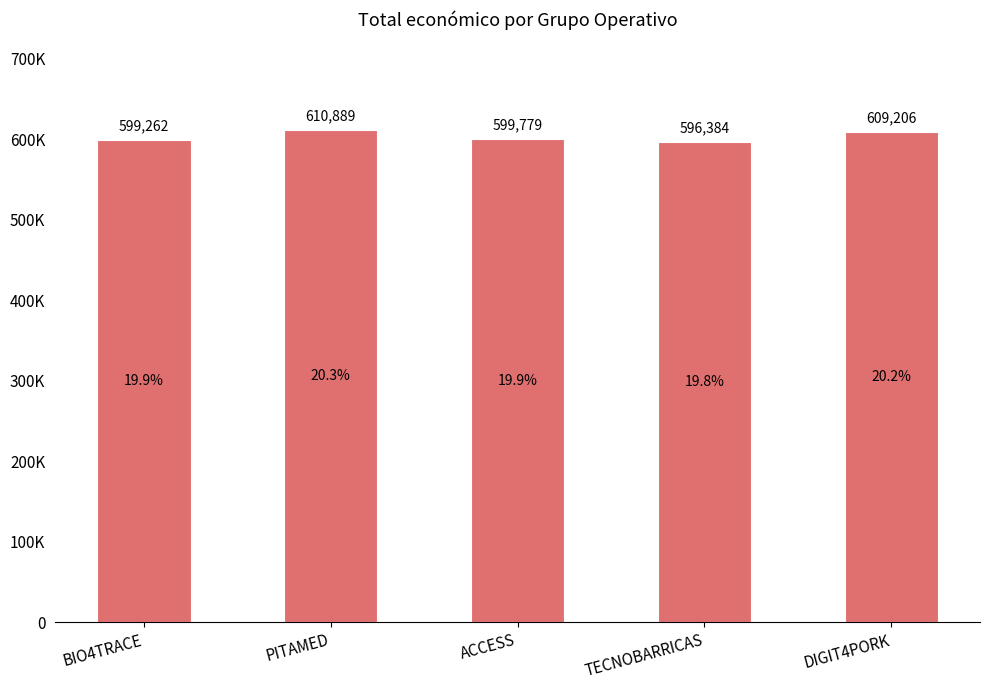

What is the sum of the values at ACCESS and BIO4TRACE?

1199041